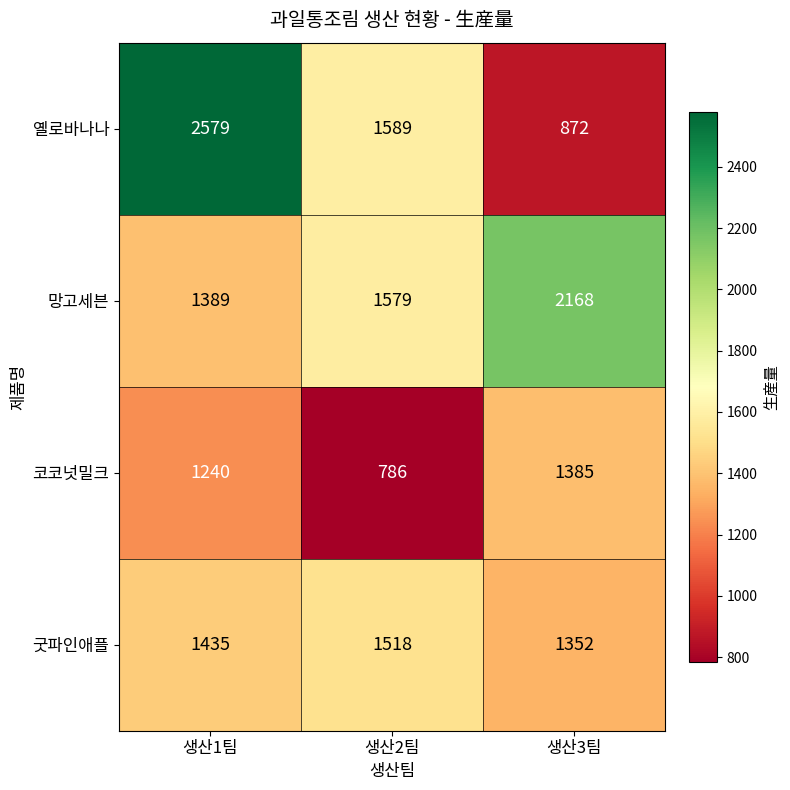

How many data points does each series have?

3